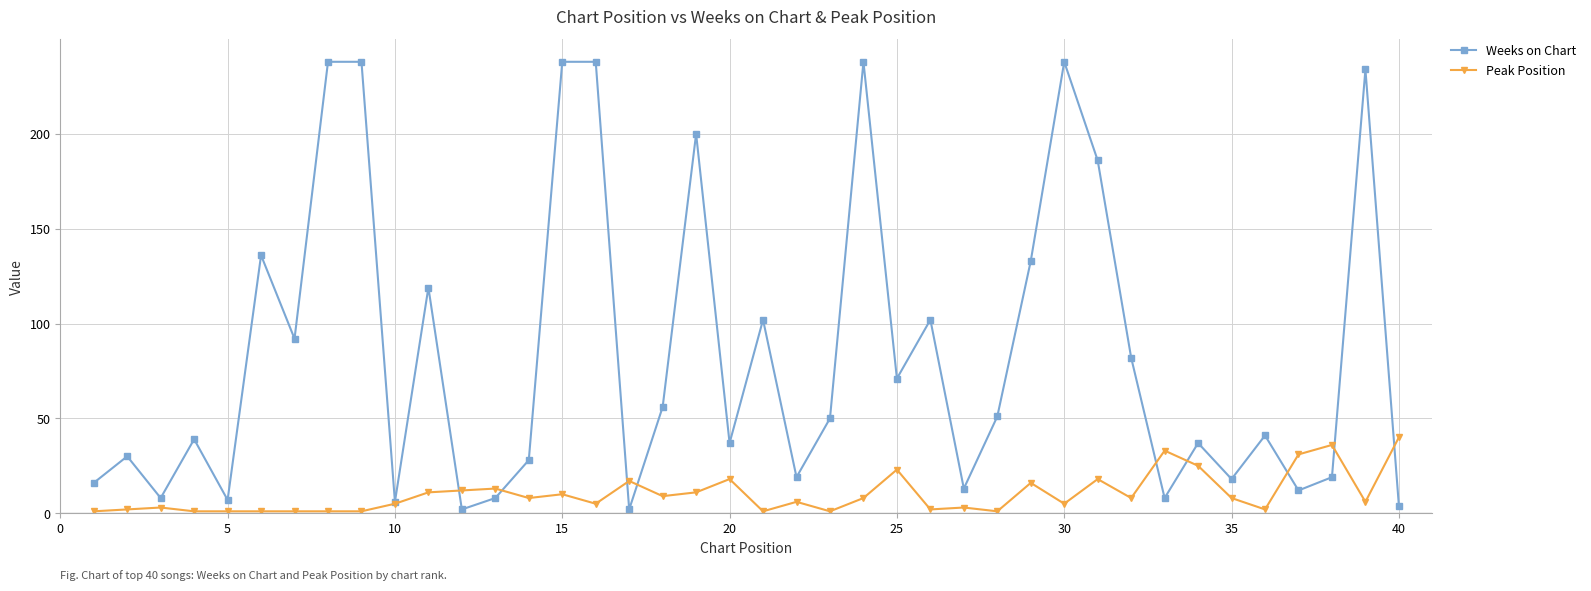

In Weeks on Chart, how many points are lower than both neighbors (excluding endpoints)?

13